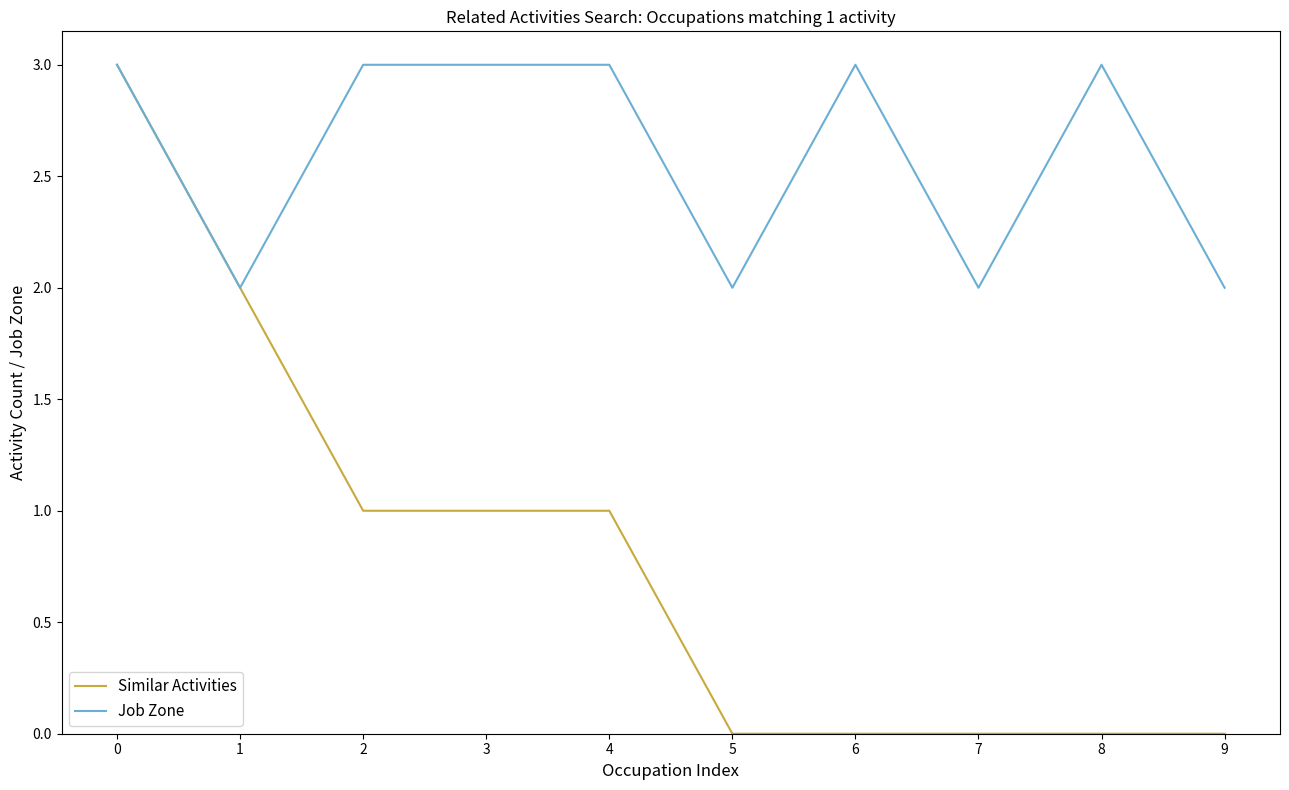

Does the chart have visible grid lines?

No